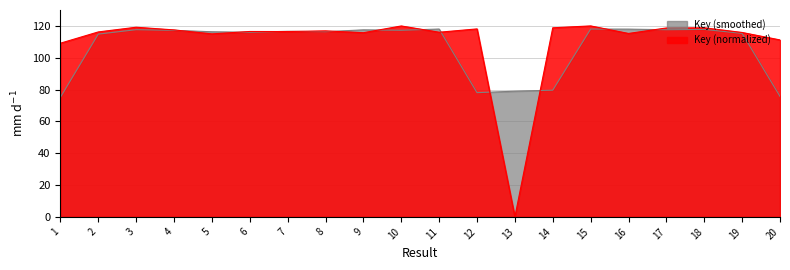

Which category has the highest value across all series?

15